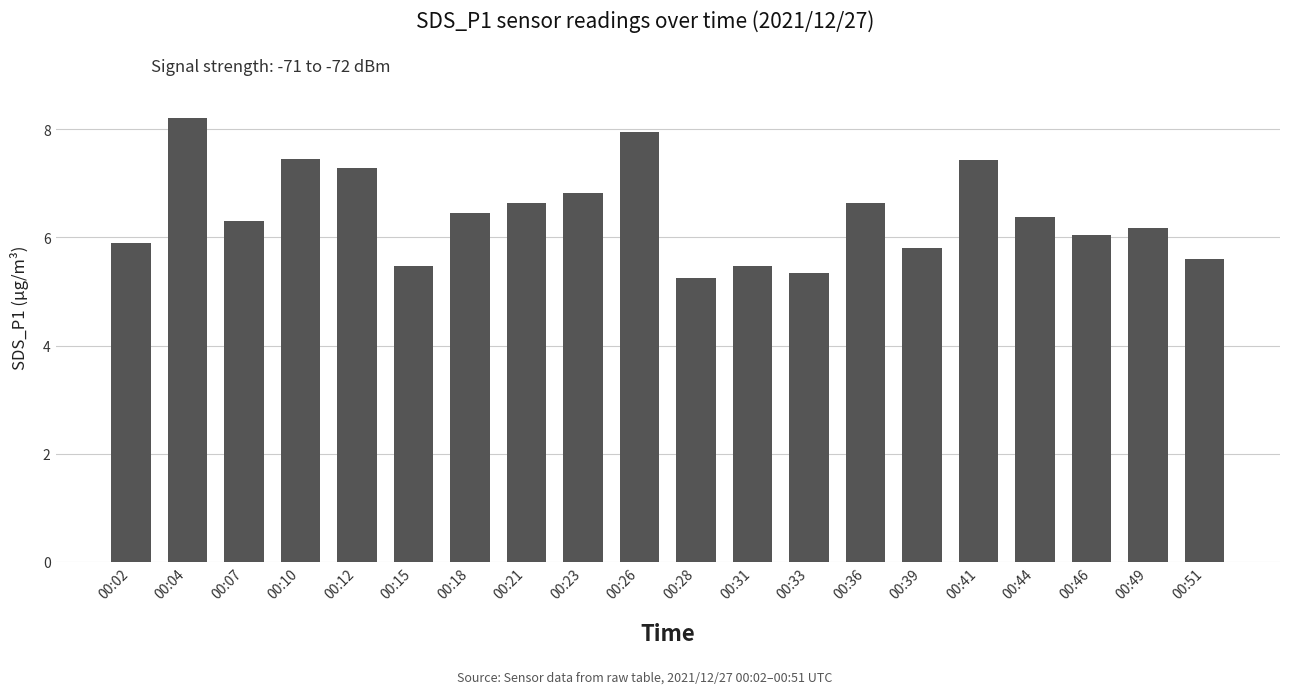

What is the value of the 7th bar from the left?

6.5